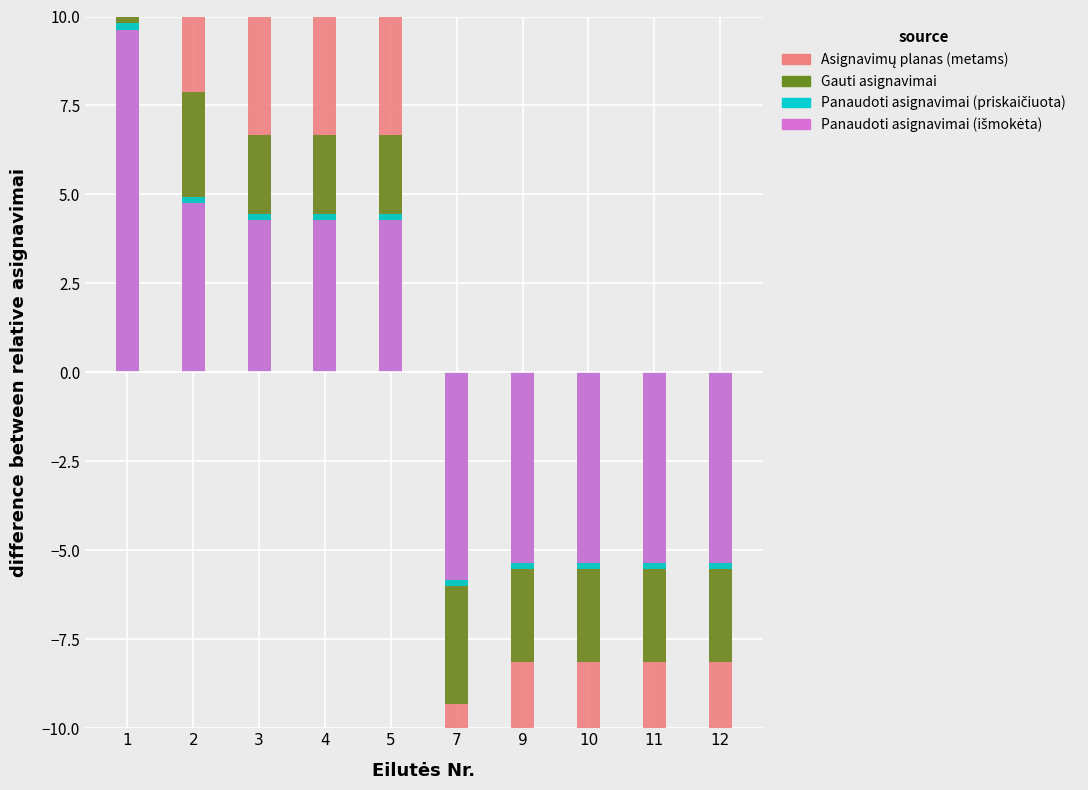

How many bars are there in each group?

4